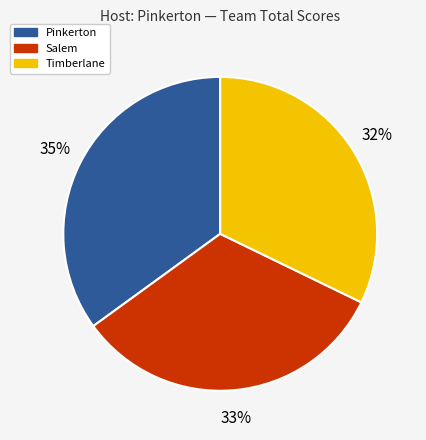

Does any single category account for the majority?

No